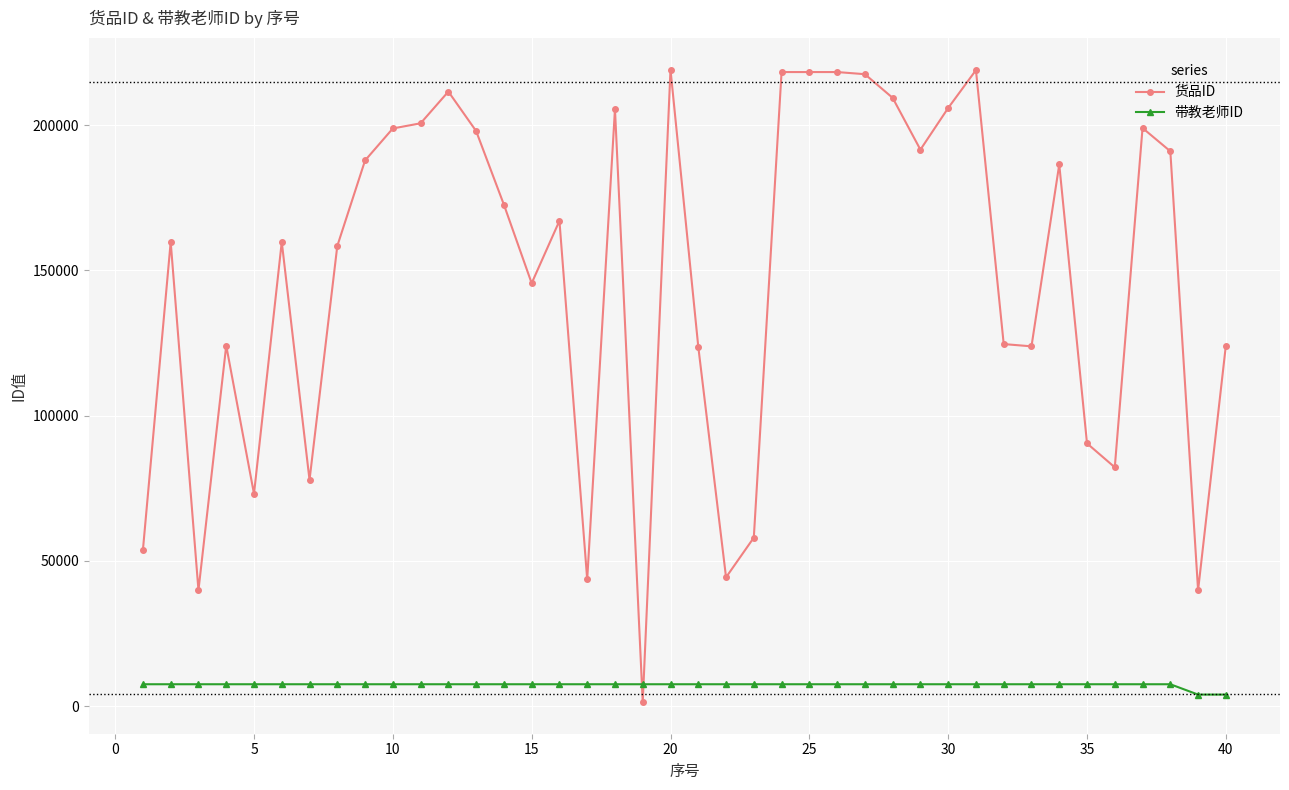

After their last crossing, which series has the higher values: 带教老师ID or 货品ID?

货品ID